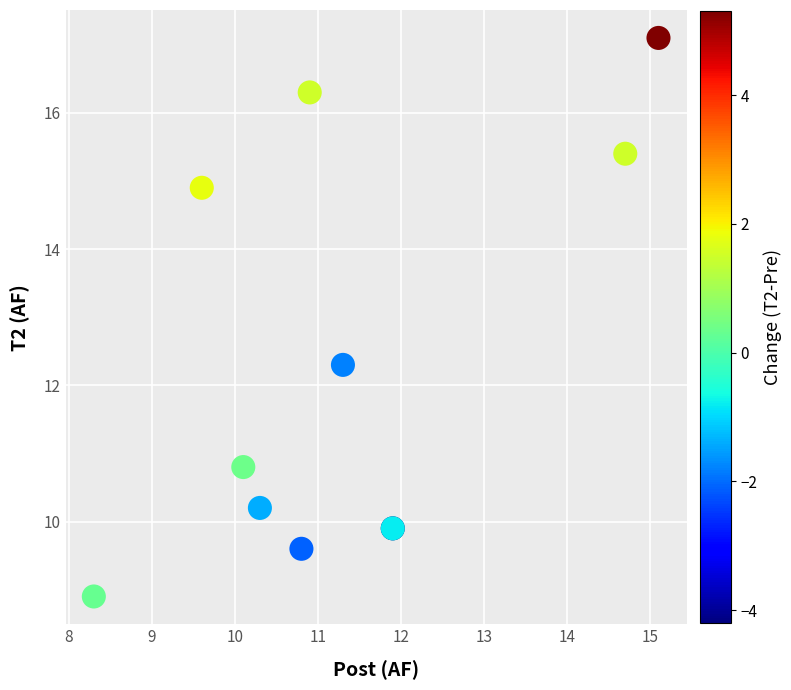

What Y value in the scatter plot is closest to 13?

12.3